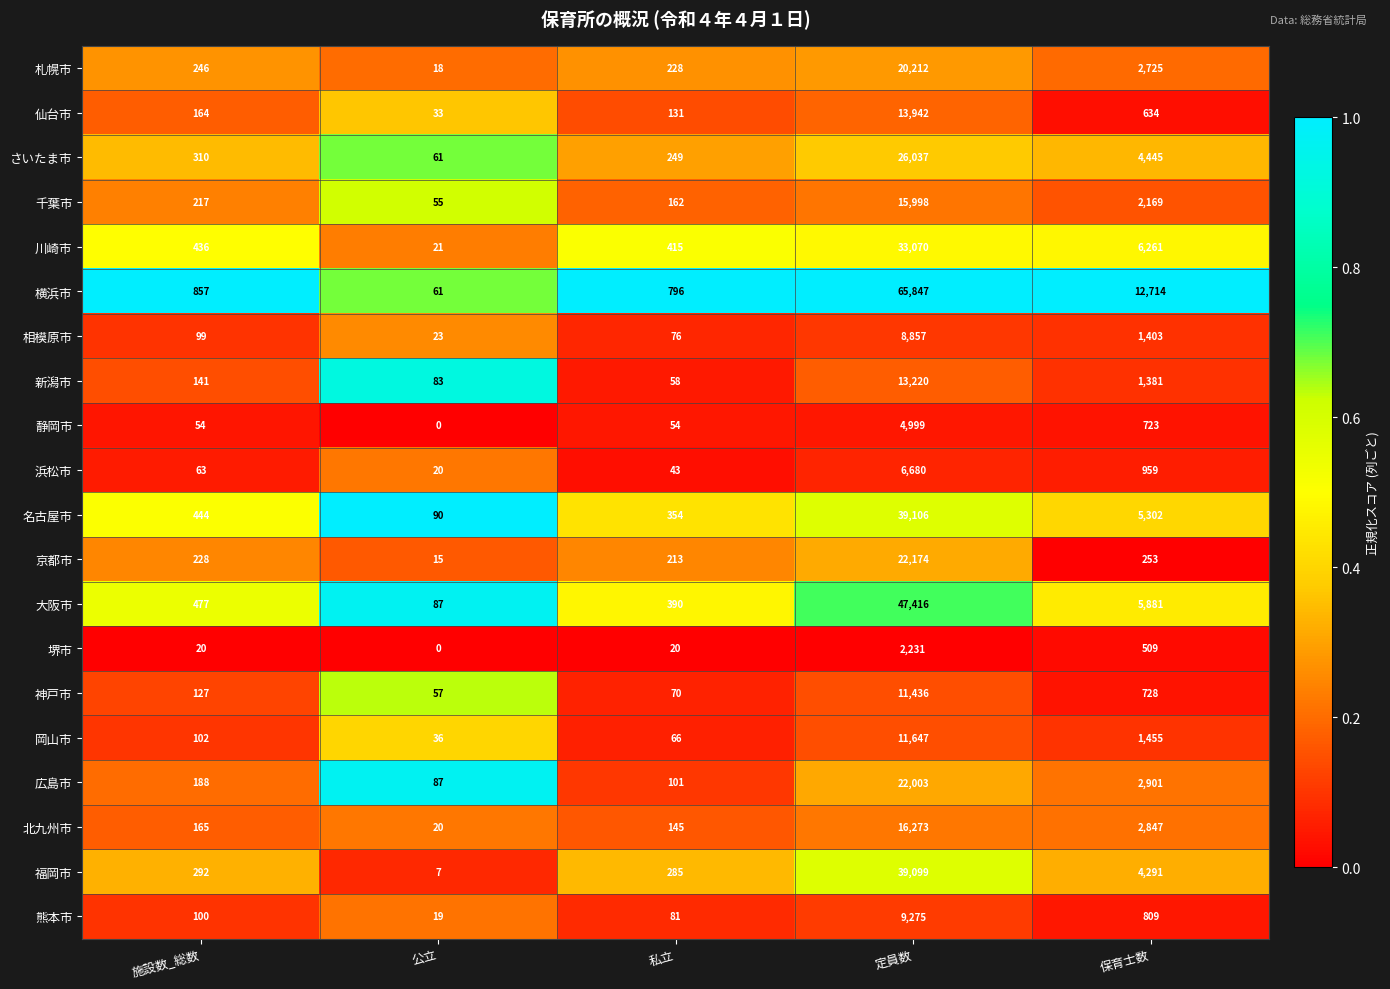

True or false: 浜松市 has a value of 959 at 保育士数.

True